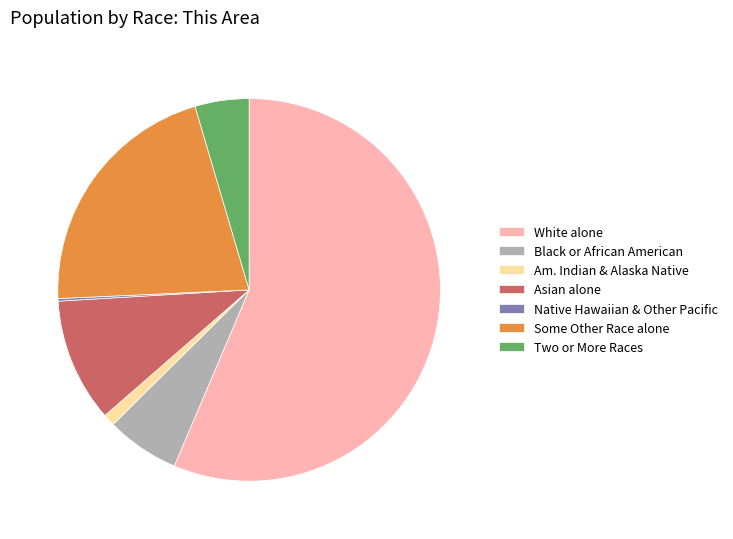

Which category accounts for the majority?

White alone